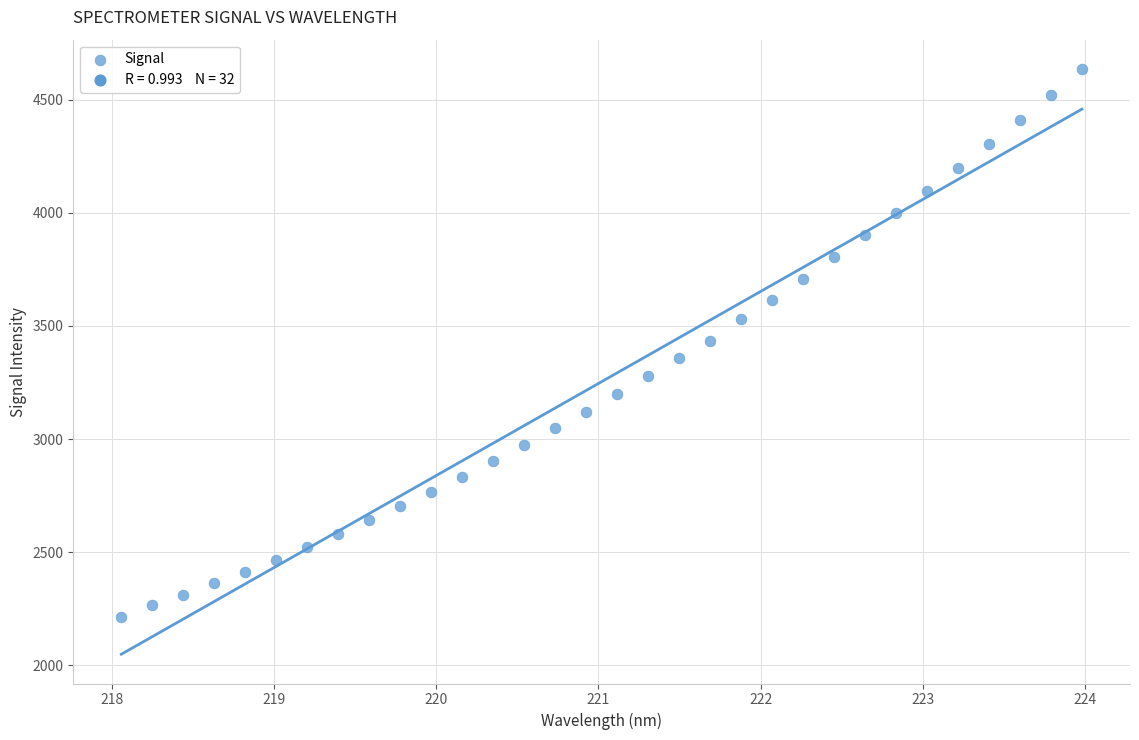

What is the range of Y values (max minus min)?

2425.6